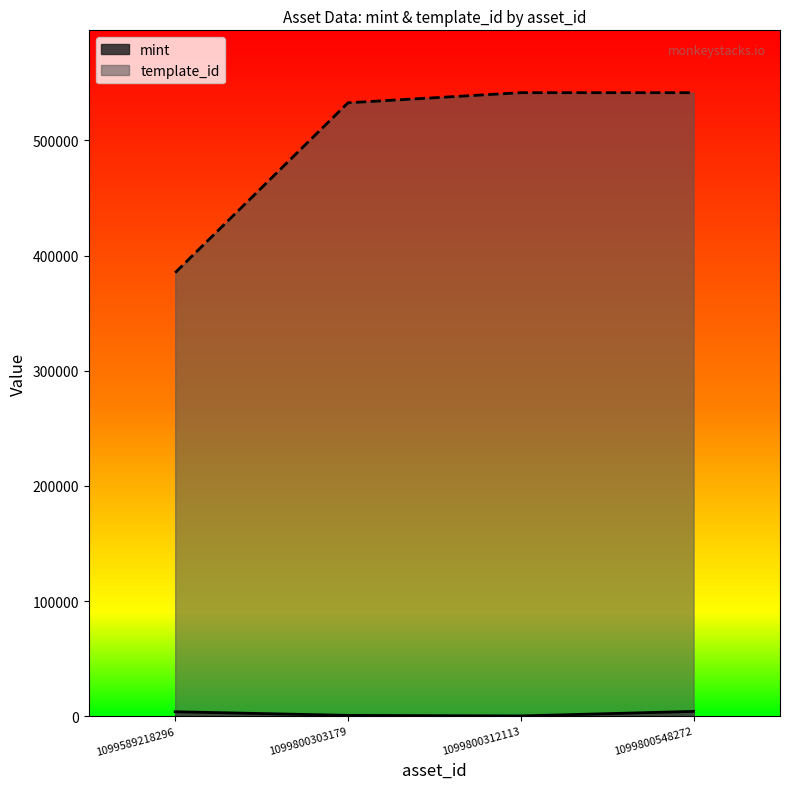

Is it true that mint equals 3898 at 1099589218296?

True